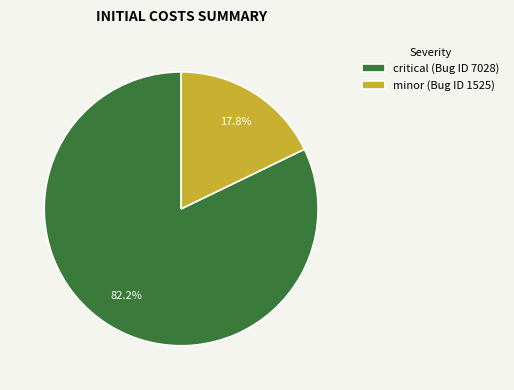

Which has a higher value, critical (Bug ID 7028) or minor (Bug ID 1525)?

critical (Bug ID 7028)